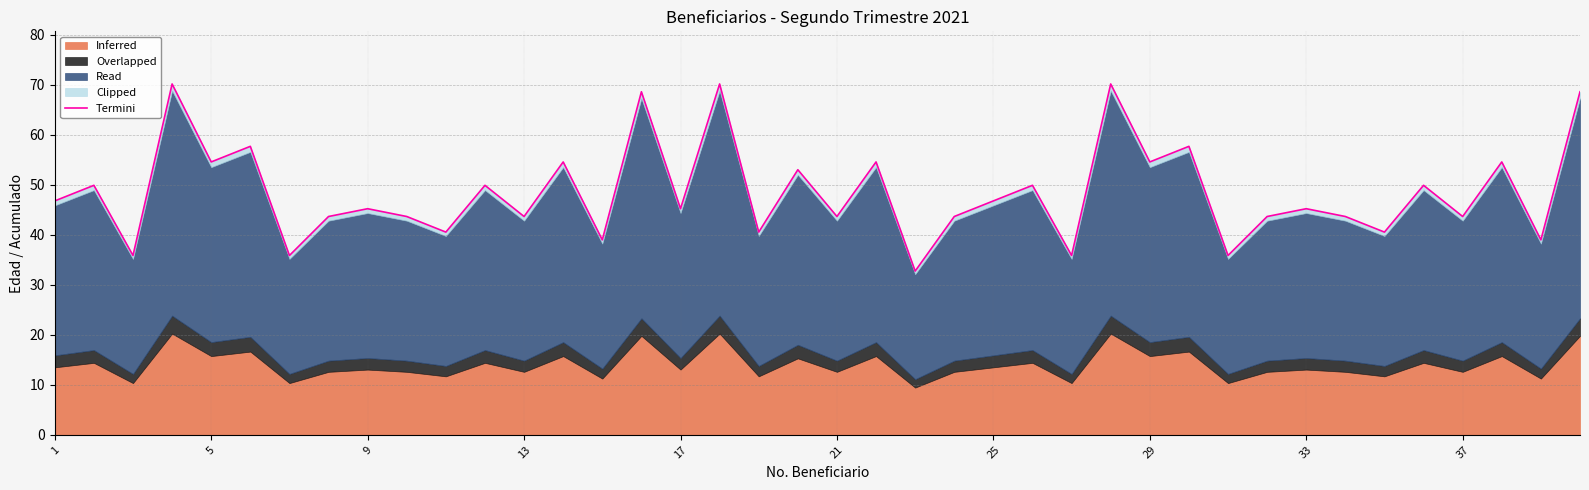

How many data points are above 45?

22